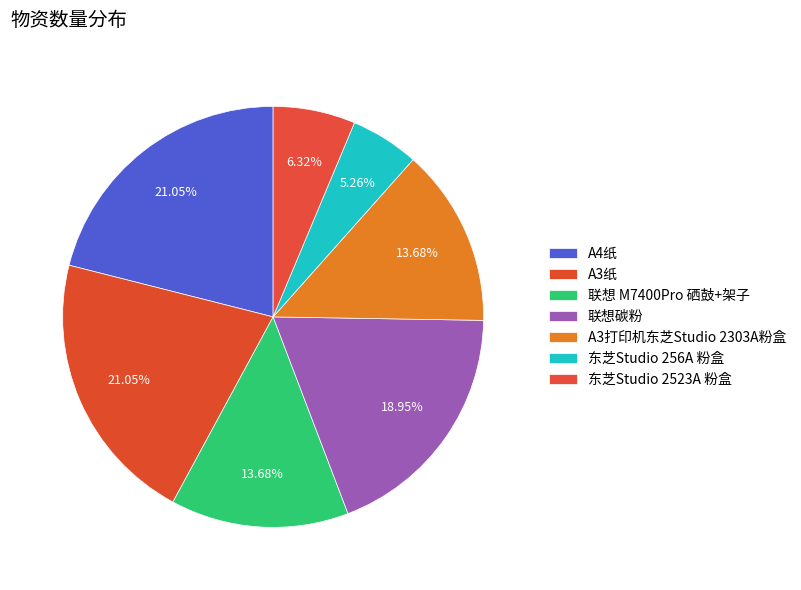

Which has a higher value, 联想 M7400Pro 硒鼓+架子 or 东芝Studio 2523A 粉盒?

联想 M7400Pro 硒鼓+架子